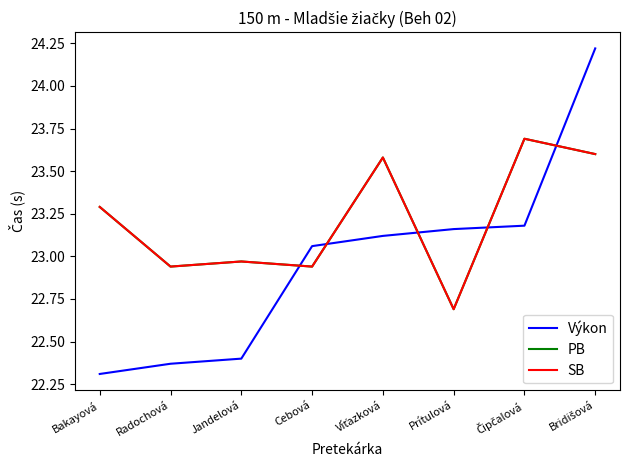

What is the sum of the PB values at Víťazková and Čipčalová?

47.3